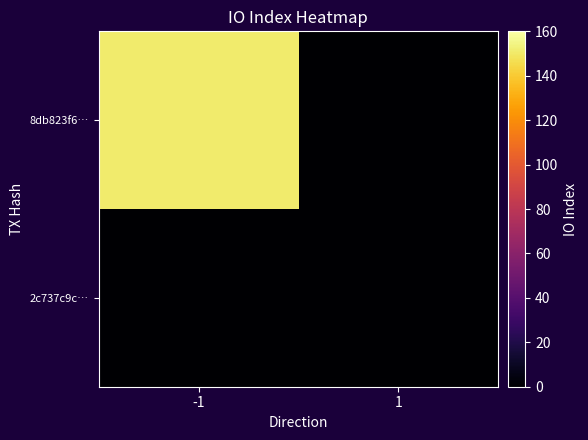

What is the greatest value displayed?

151